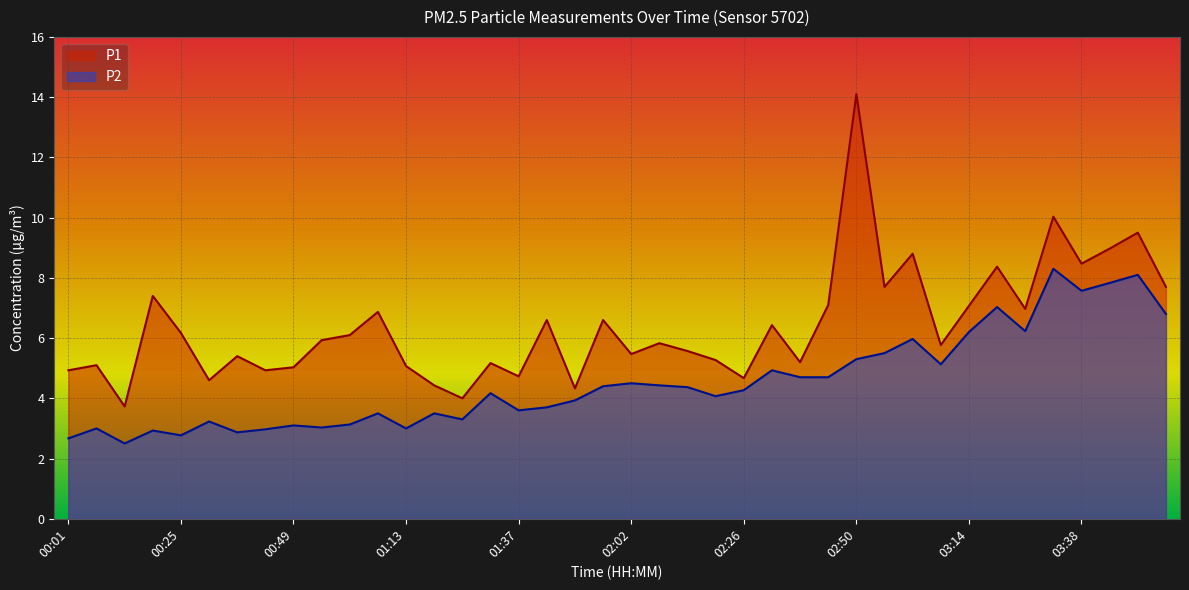

Reading left to right, transcribe all the data shown in this chart.

P1: 00:01=4.9	00:07=5.1	00:13=3.7	00:19=7.4	00:25=6.2	00:31=4.6	00:37=5.4	00:43=4.9	00:49=5.0	00:55=5.9	01:01=6.1	01:07=6.9	01:13=5.1	01:19=4.4	01:25=4.0	01:31=5.2	01:37=4.7	01:44=6.6	01:50=4.3	01:56=6.6	02:02=5.5	02:08=5.8	02:14=5.6	02:20=5.3	02:26=4.7	02:32=6.4	02:38=5.2	02:44=7.1	02:50=14.1	02:56=7.7	03:02=8.8	03:08=5.8	03:14=7.1	03:20=8.4	03:26=7.0	03:32=10.0	03:38=8.5	03:44=9.0	03:50=9.5	03:56=7.7
P2: 00:01=2.7	00:07=3.0	00:13=2.5	00:19=2.9	00:25=2.8	00:31=3.2	00:37=2.9	00:43=3.0	00:49=3.1	00:55=3.0	01:01=3.1	01:07=3.5	01:13=3.0	01:19=3.5	01:25=3.3	01:31=4.2	01:37=3.6	01:44=3.7	01:50=3.9	01:56=4.4	02:02=4.5	02:08=4.4	02:14=4.4	02:20=4.1	02:26=4.3	02:32=4.9	02:38=4.7	02:44=4.7	02:50=5.3	02:56=5.5	03:02=6.0	03:08=5.1	03:14=6.2	03:20=7.0	03:26=6.2	03:32=8.3	03:38=7.6	03:44=7.8	03:50=8.1	03:56=6.8